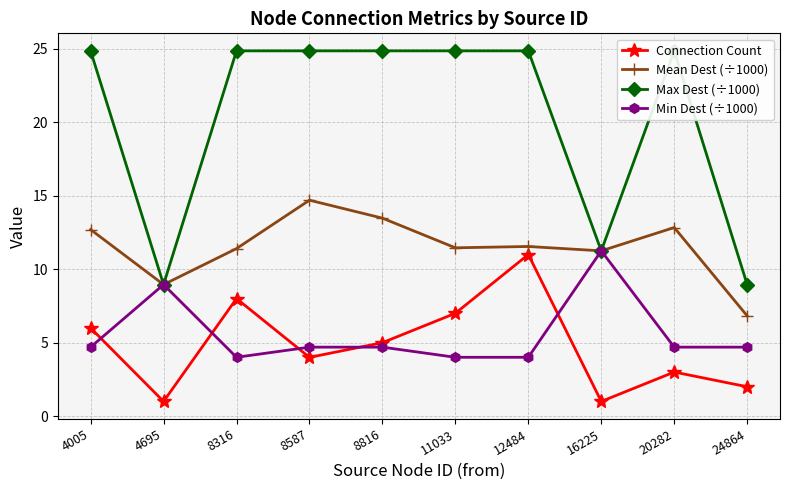

Reading left to right, list all the values displayed in this chart.

Connection Count: 4005=6.0	4695=1.0	8316=8.0	8587=4.0	8816=5.0	11033=7.0	12484=11.0	16225=1.0	20282=3.0	24864=2.0
Mean Dest (÷1000): 4005=12.7	4695=9.0	8316=11.4	8587=14.7	8816=13.5	11033=11.5	12484=11.5	16225=11.2	20282=12.8	24864=6.8
Max Dest (÷1000): 4005=24.9	4695=9.0	8316=24.9	8587=24.9	8816=24.9	11033=24.9	12484=24.9	16225=11.2	20282=24.9	24864=9.0
Min Dest (÷1000): 4005=4.7	4695=9.0	8316=4.0	8587=4.7	8816=4.7	11033=4.0	12484=4.0	16225=11.2	20282=4.7	24864=4.7